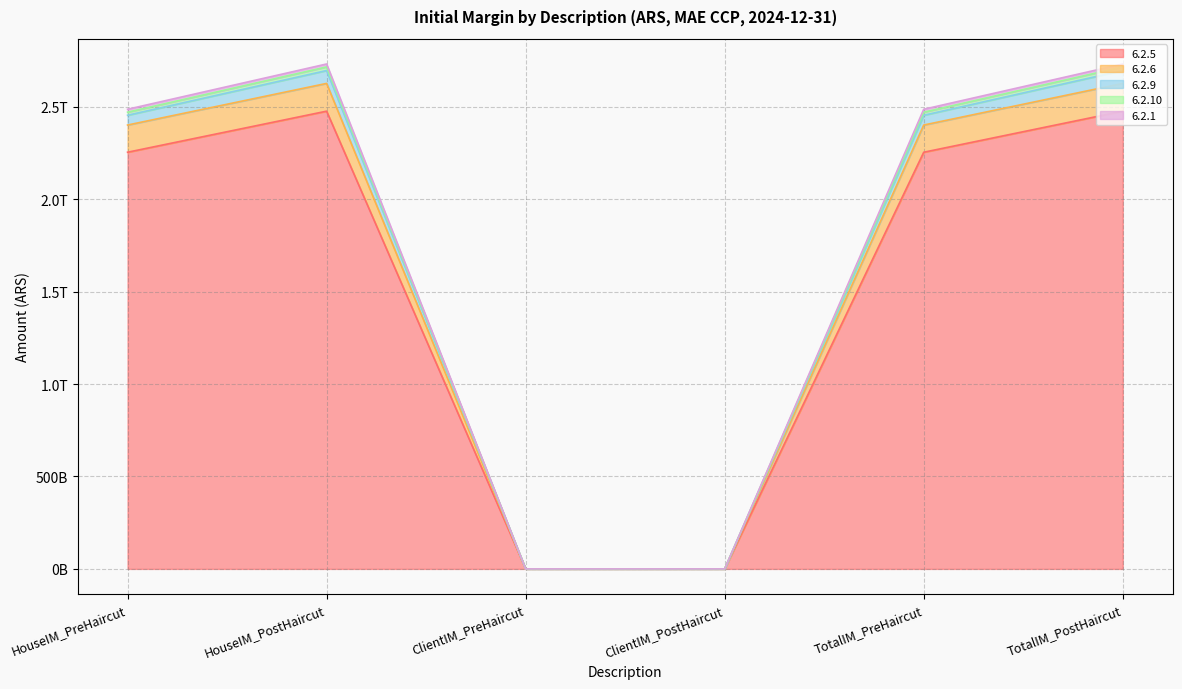

In 6.2.5, how many points are higher than both neighbors (excluding endpoints)?

1